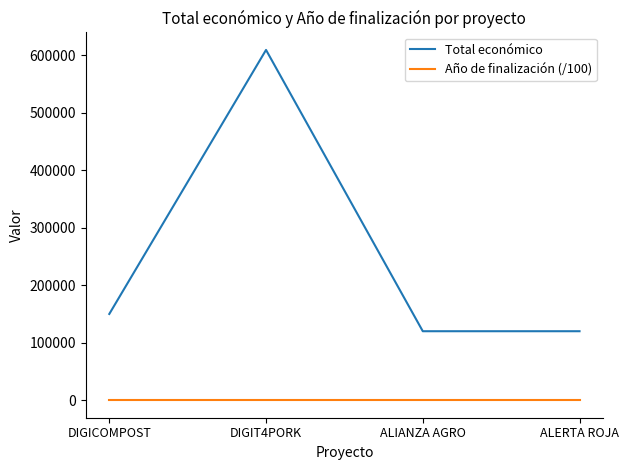

Which series has the widest spread of values?

Total económico